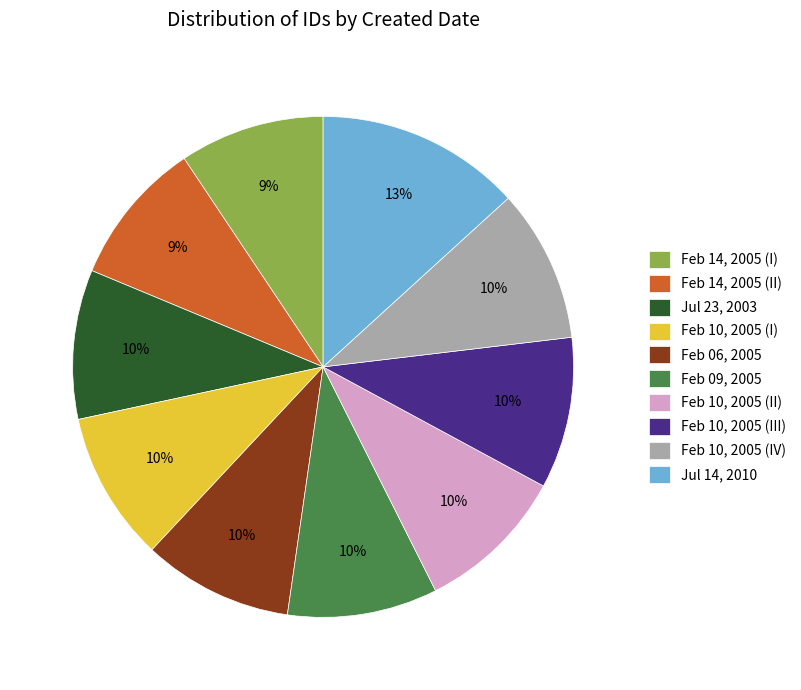

Is the sum of Feb 10, 2005 (II) and Feb 06, 2005 greater than half?

No